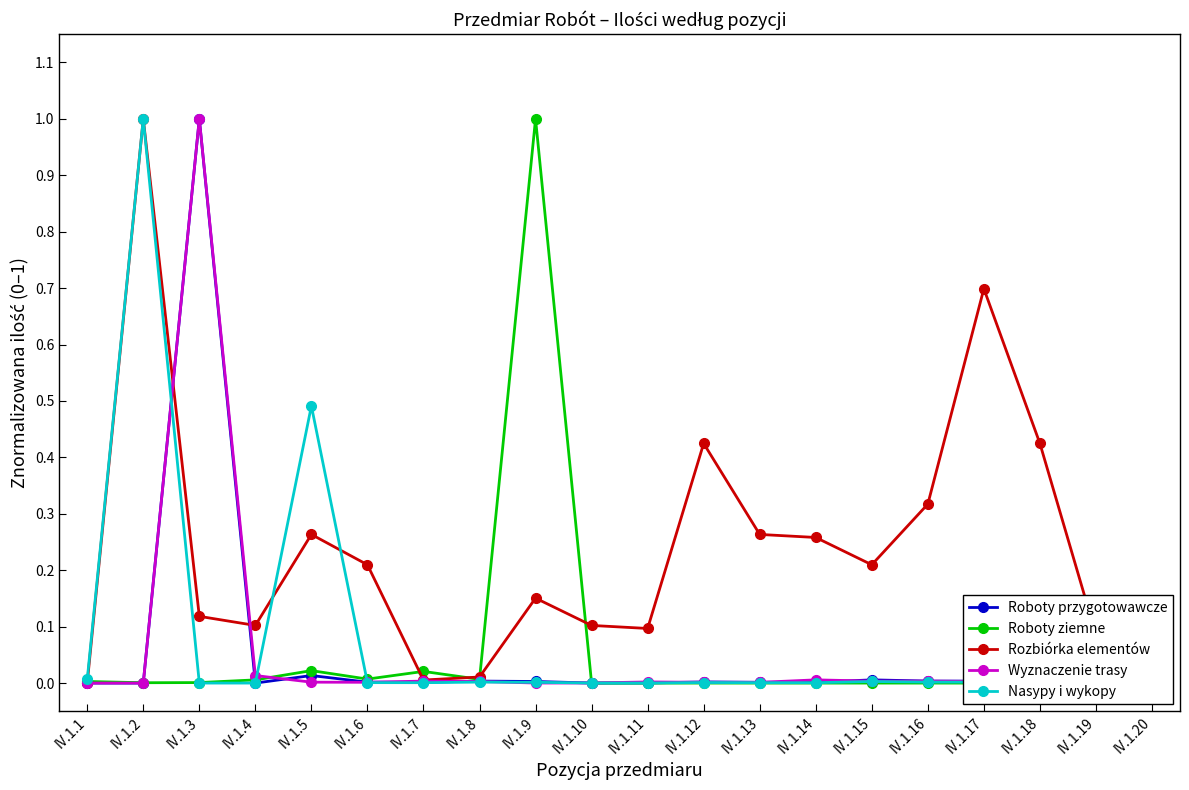

Which series has the largest total across all categories?

Rozbiórka elementów